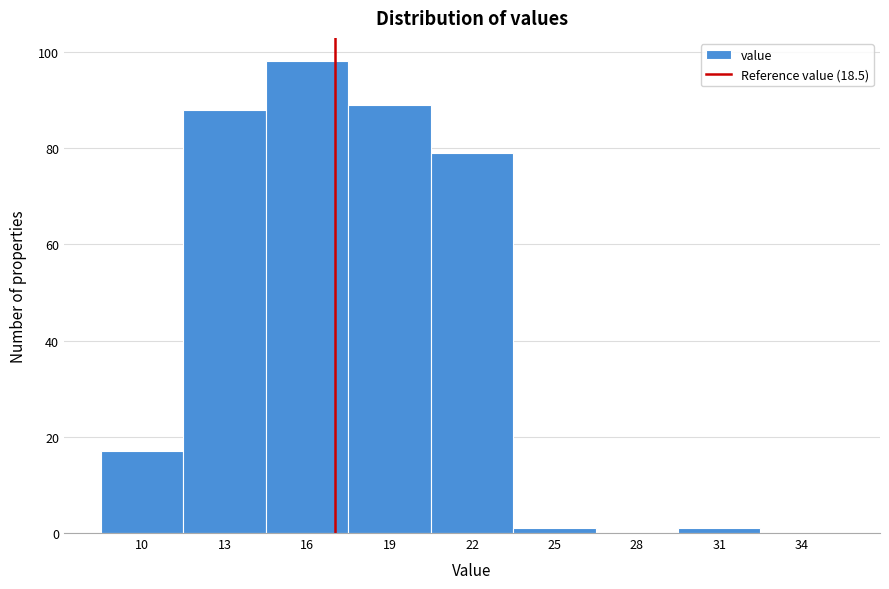

Reading left to right, list all the values displayed in this chart.

10=17	13=88	16=98	19=89	22=79	25=1	28=0	31=1	34=0